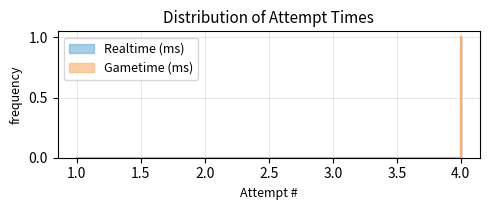

Which label corresponds to the largest value in the chart?

4